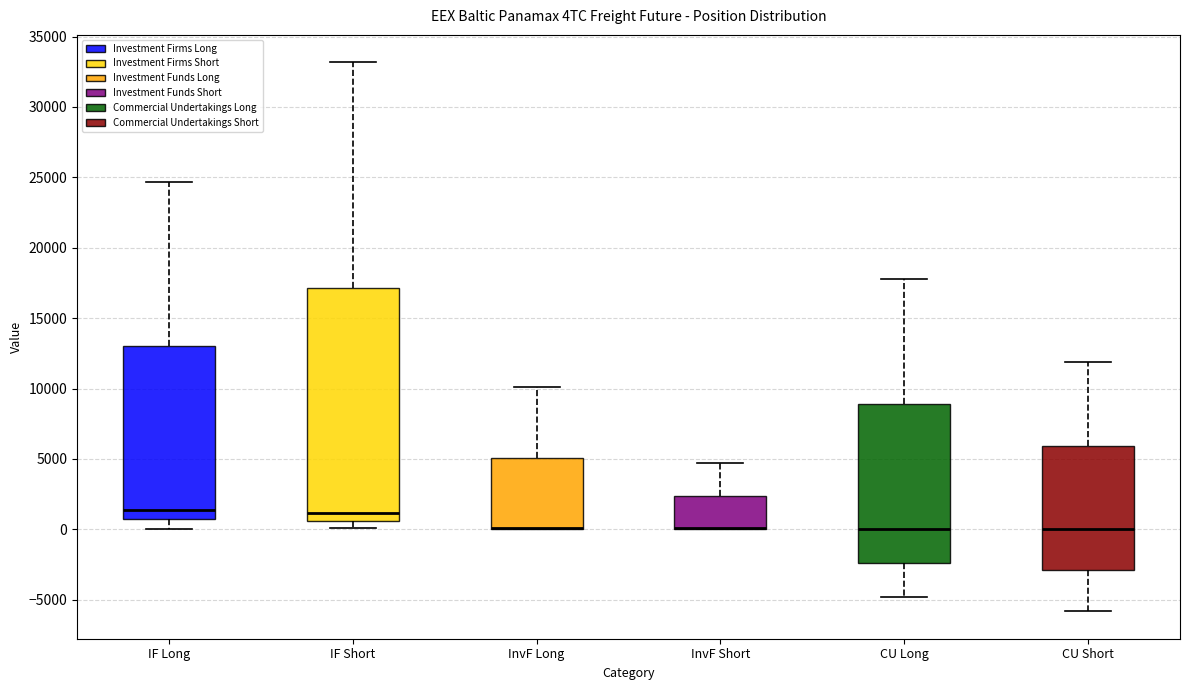

Which box is the tallest, from its lower edge to its upper edge?

IF Short